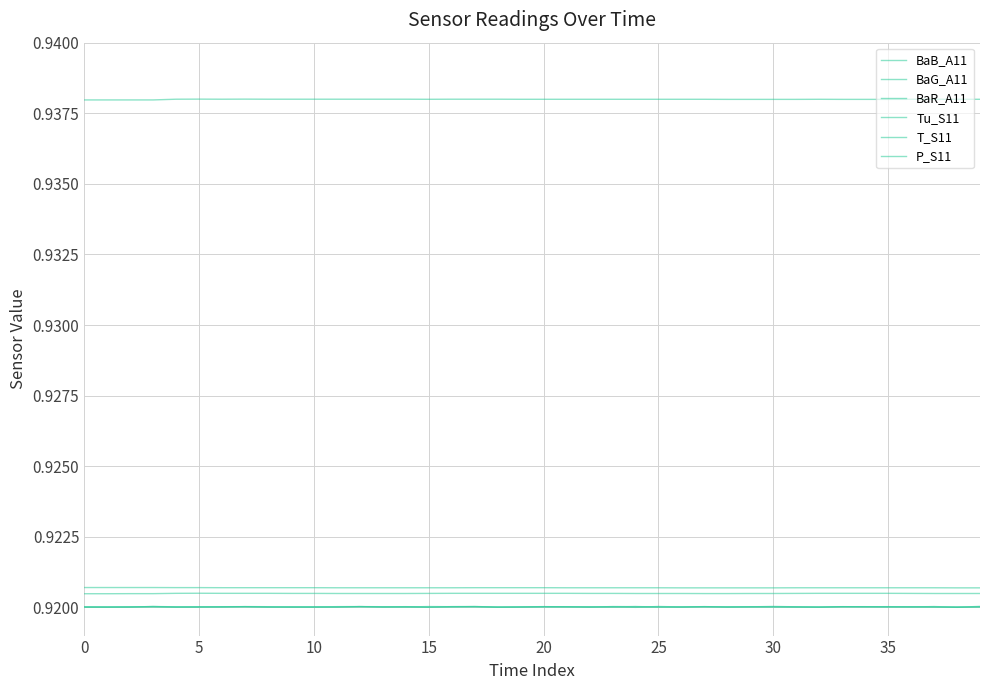

Is this an area chart (filled region under the line)?

No